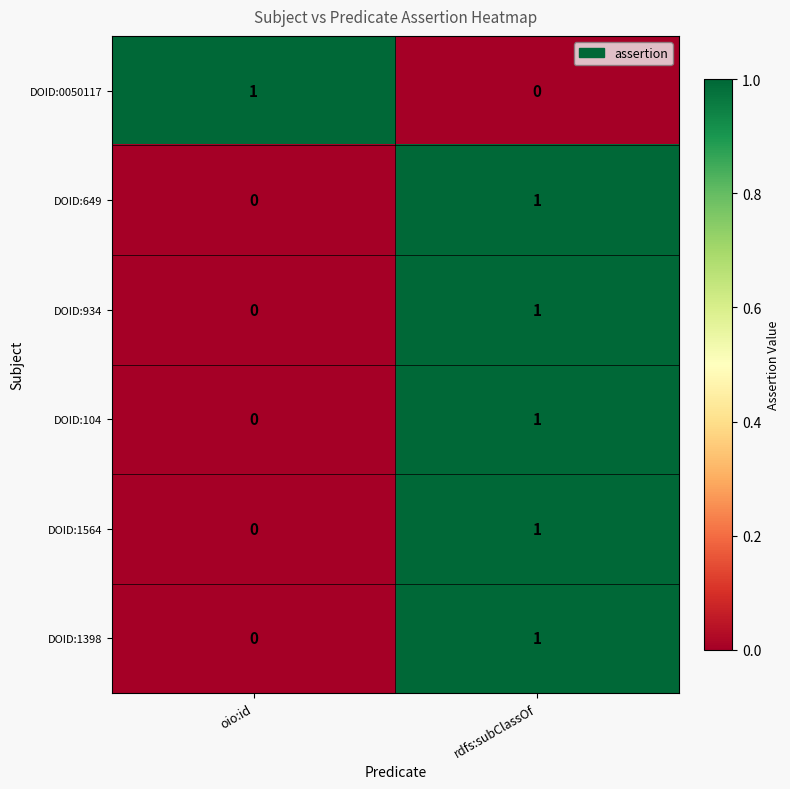

True or false: DOID:1398 has a value of 0 at oio:id.

True